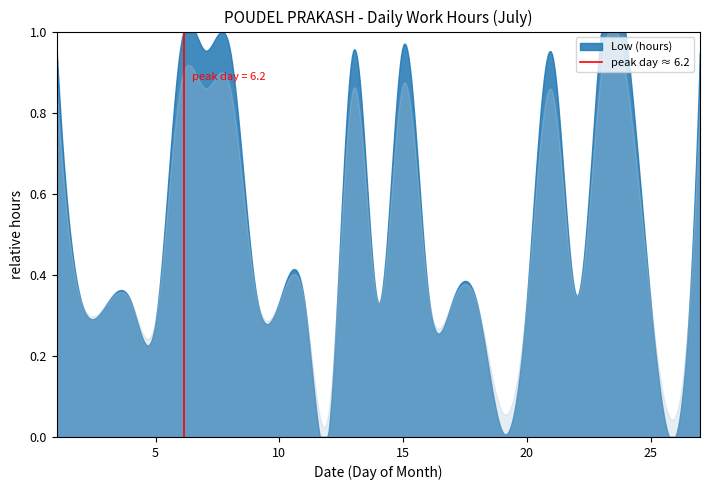

Count the values in the range 0 to 1.

2